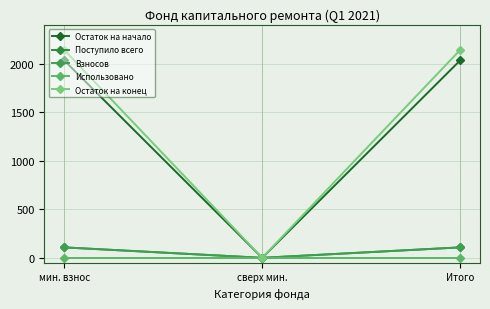

Is this an area chart (filled region under the line)?

No